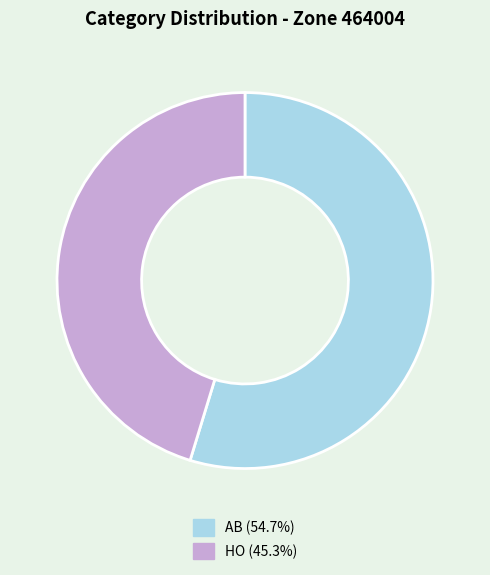

Approximately how many times larger is the value at HO (45.3%) compared to AB (54.7%)?

0.8